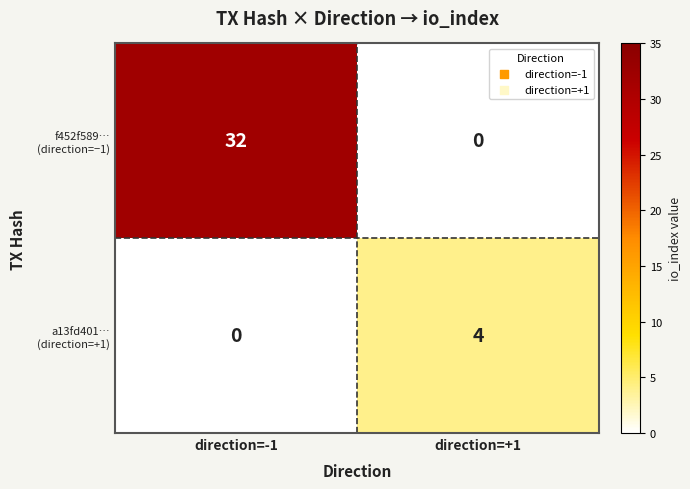

At which category is the sum across all series the highest?

direction=-1